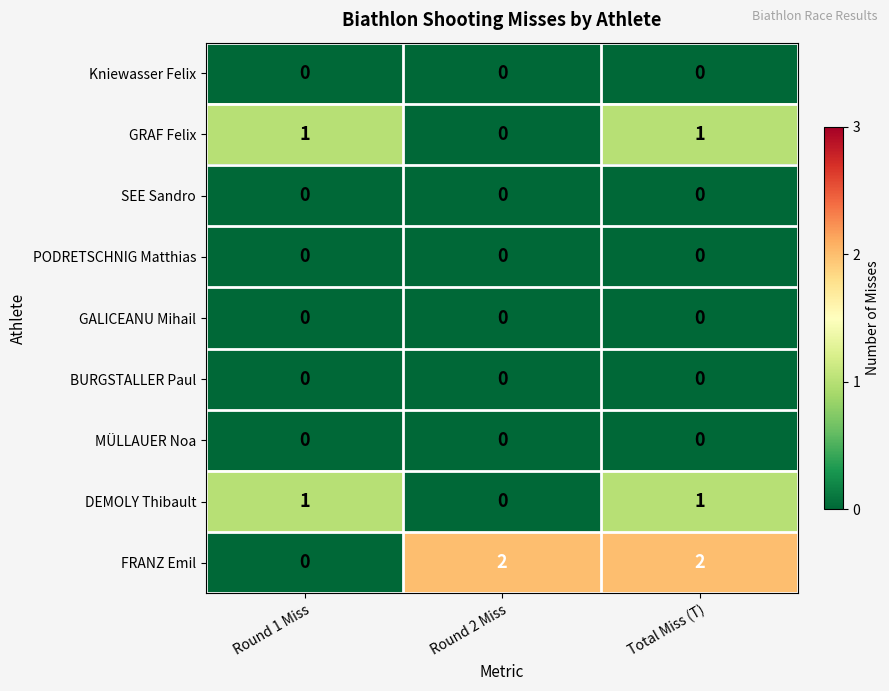

At how many categories does at least one series exceed 0?

3